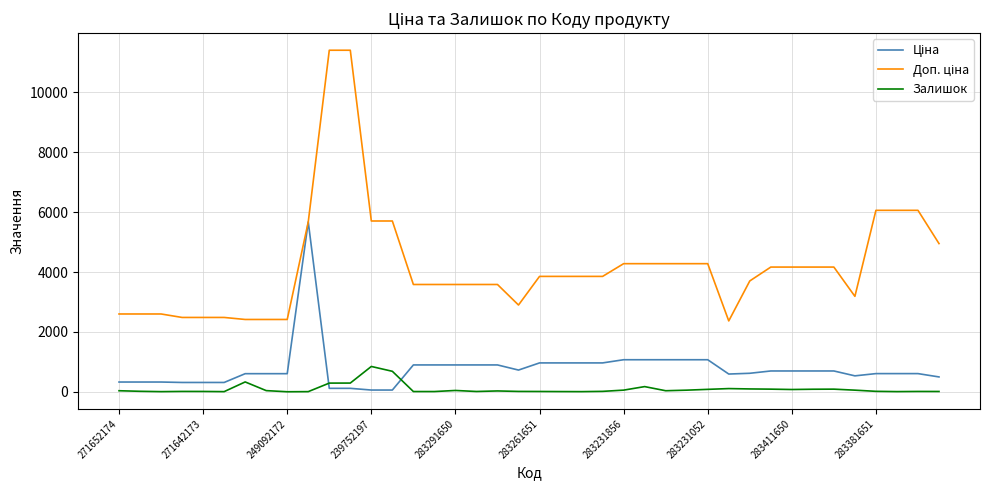

Reading left to right, what are all the values shown in this chart?

Ціна: 324.8	324.8	324.8	310.3	310.3	310.3	603.7	603.7	603.7	5673.8	114.1	114.1	57.0	57.0	895.9	895.9	895.9	895.9	895.9	724.5	963.5	963.5	963.5	963.5	1069.8	1069.8	1069.8	1069.8	1069.8	591.6	617.0	694.3	694.3	694.3	694.3	531.3	606.1	606.1	606.1	495.0
Доп. ціна: 2598.3	2598.3	2598.3	2482.4	2482.4	2482.4	2414.8	2414.8	2414.8	5673.8	11410.0	11410.0	5705.0	5705.0	3583.6	3583.6	3583.6	3583.6	3583.6	2897.8	3854.0	3854.0	3854.0	3854.0	4279.1	4279.1	4279.1	4279.1	4279.1	2366.5	3701.9	4165.6	4165.6	4165.6	4165.6	3187.6	6061.2	6061.2	6061.2	4950.4
Залишок: 34.0	15.0	4.0	11.0	10.0	4.0	328.0	38.0	0.0	4.0	289.0	290.0	845.0	683.0	7.0	7.0	43.0	9.0	27.0	11.0	9.0	6.0	4.0	13.0	54.0	172.0	34.0	53.0	80.0	106.0	94.0	87.0	75.0	84.0	87.0	53.0	14.0	5.0	10.0	9.0